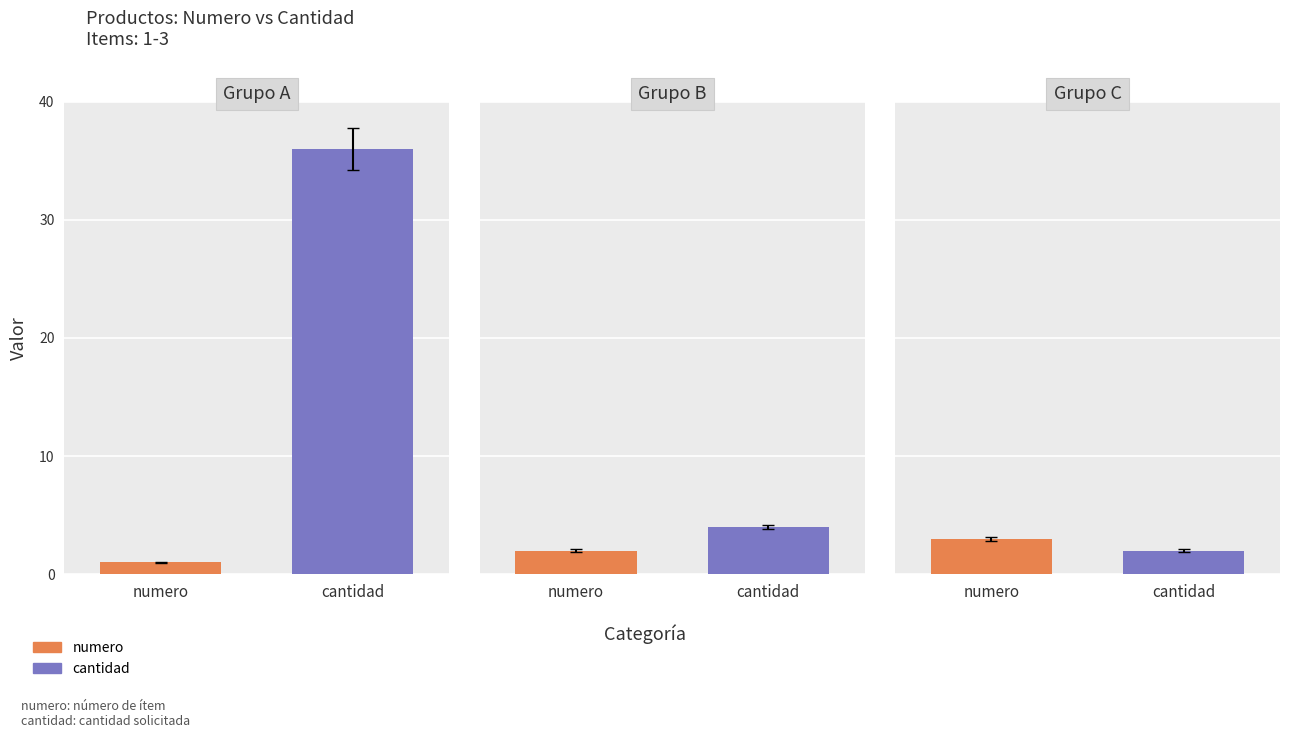

Which series has the largest range (max minus min)?

cantidad